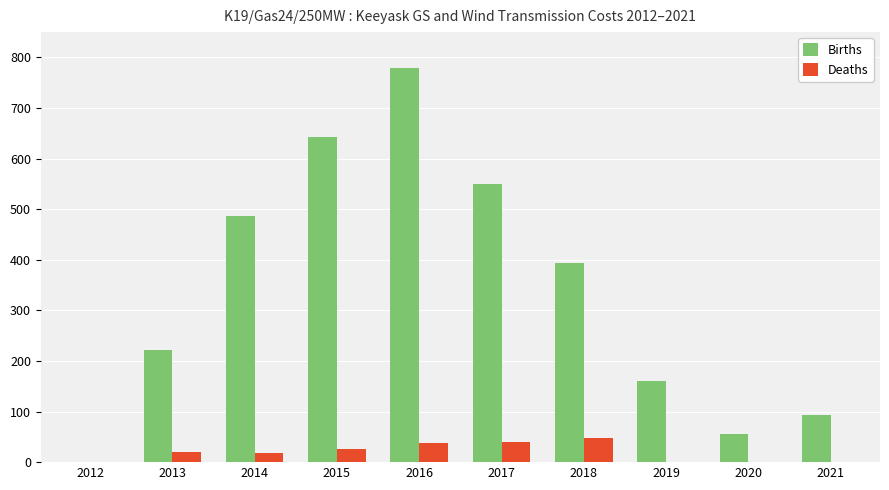

Does the chart contain stacked bars?

No